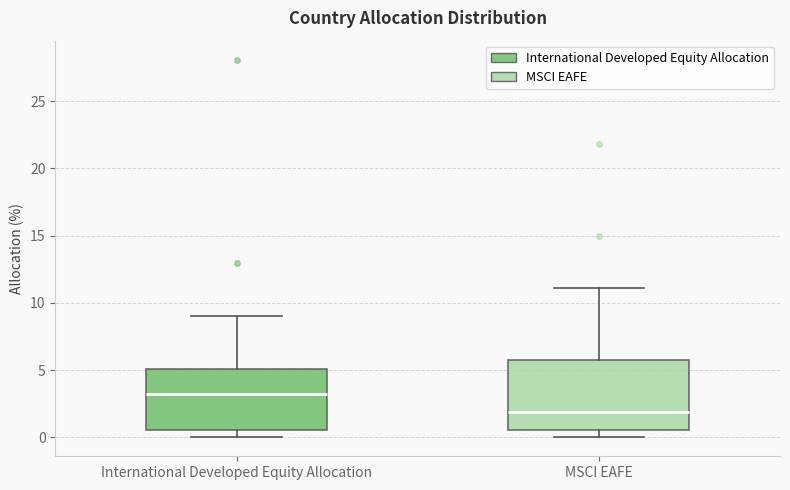

Comparing the boxes themselves (not the whiskers), which one is the tallest?

MSCI EAFE